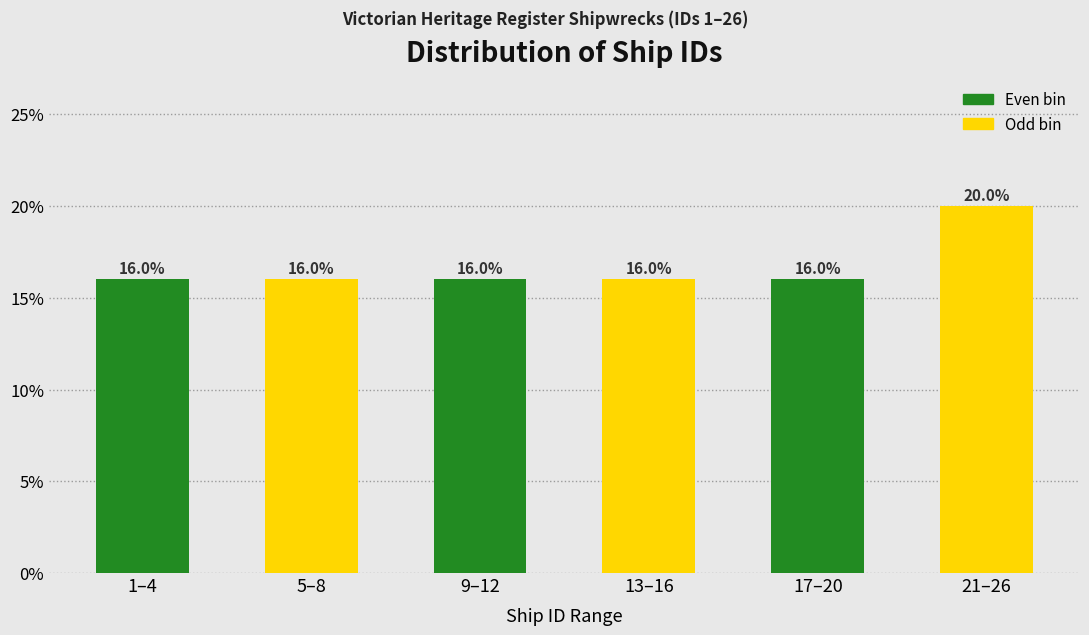

Reading left to right, list all the values displayed in this chart.

16	16	16	16	16	20